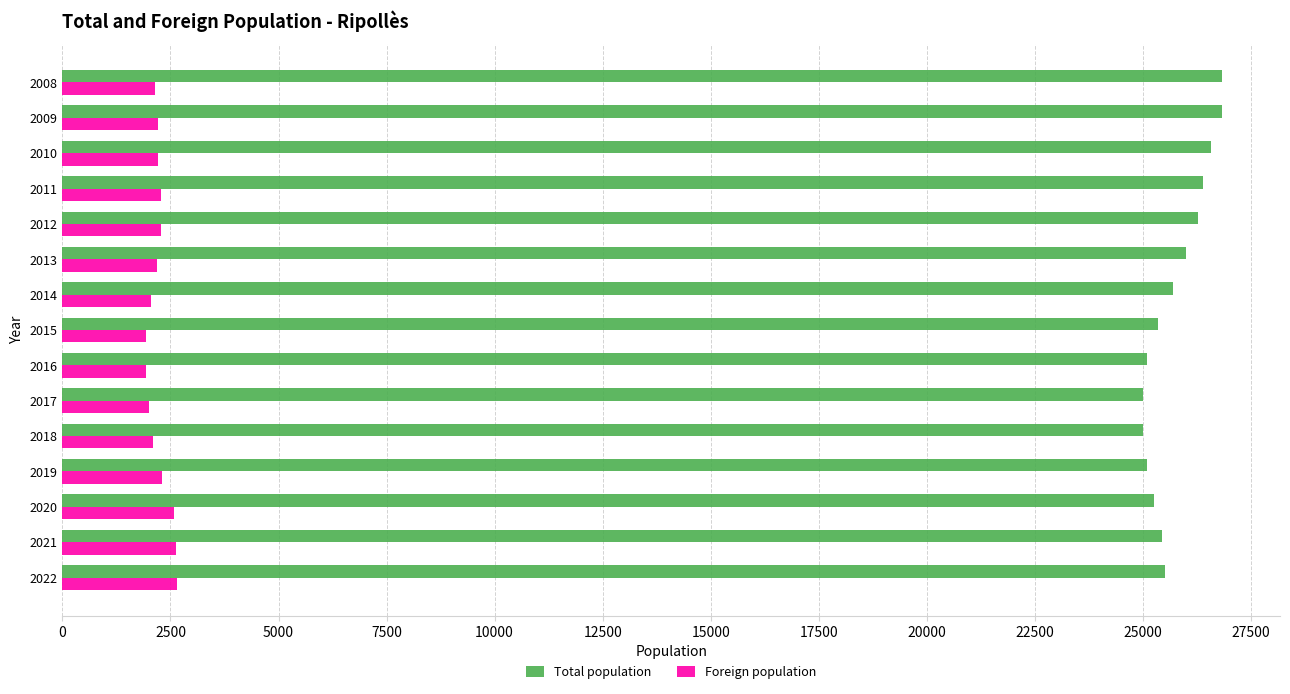

Which series has the largest range (max minus min)?

Total population